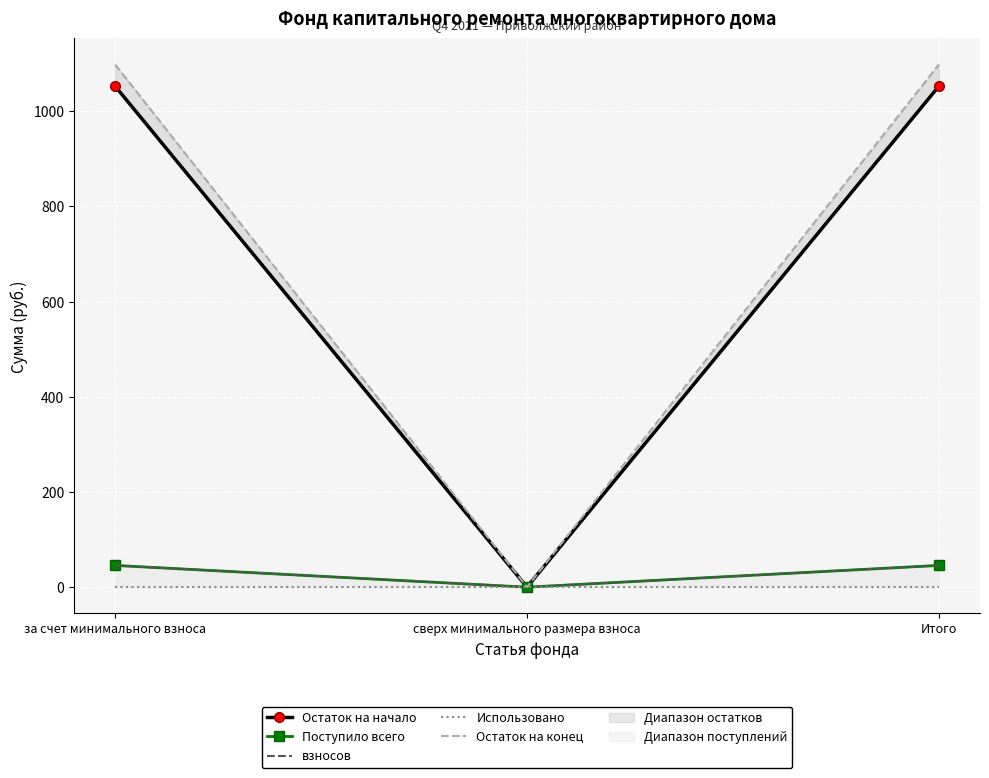

Where does the взносов series first go above 45?

за счет минимального взноса